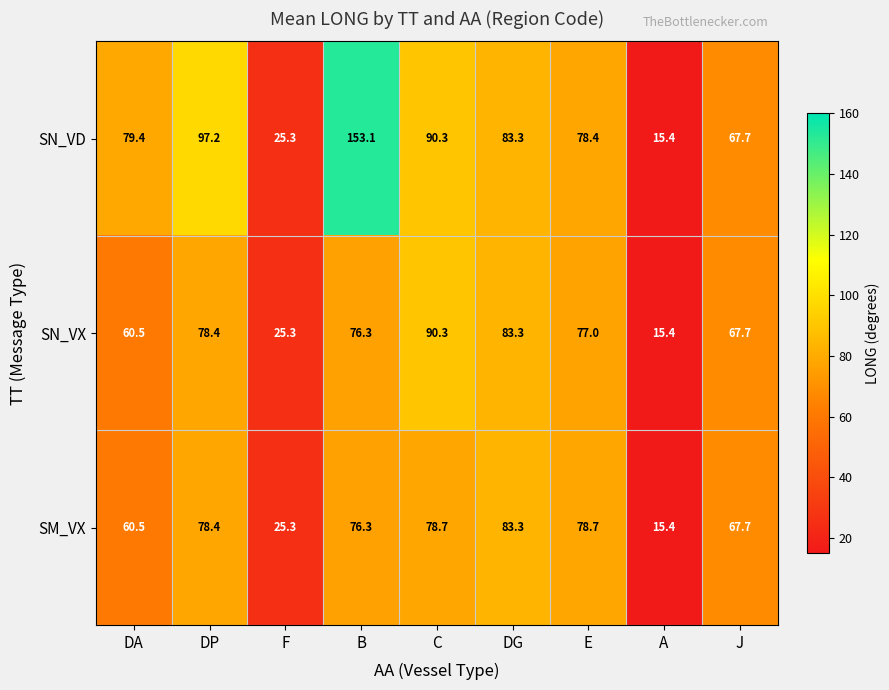

Which series has the largest total across all categories?

SN_VD